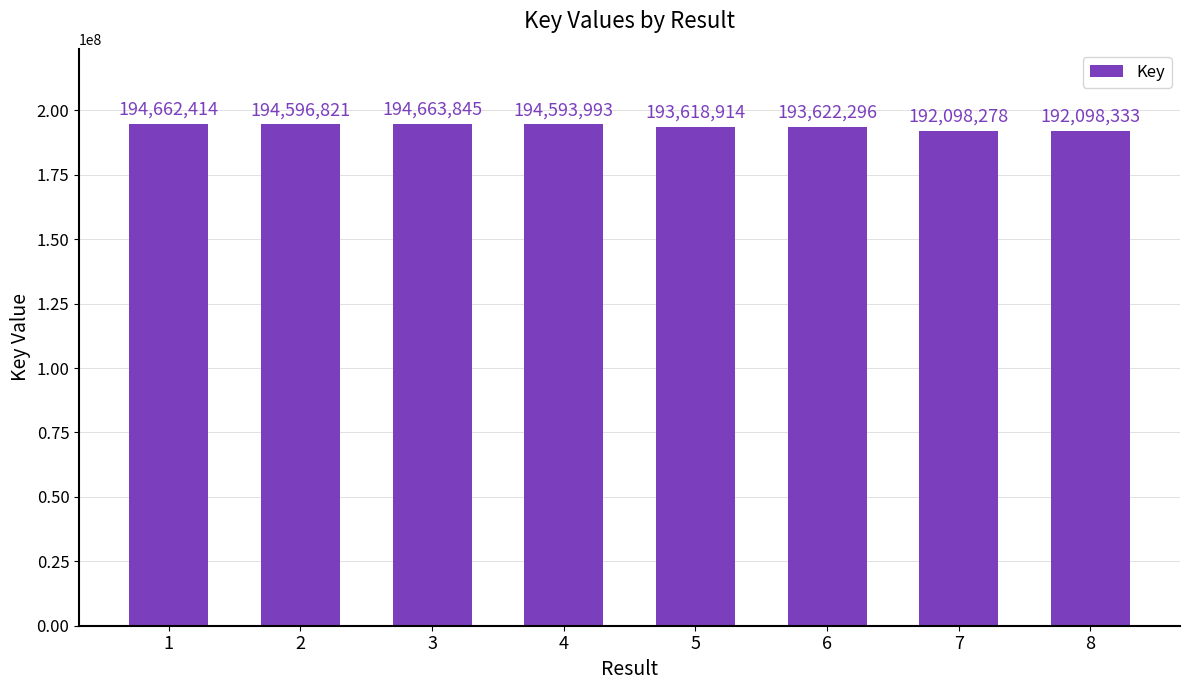

What is the value of the 3rd bar from the left?

194663845